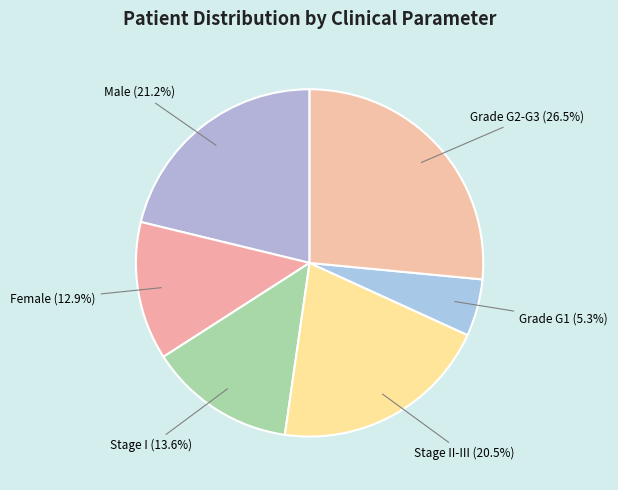

Is Female the majority of the pie?

No